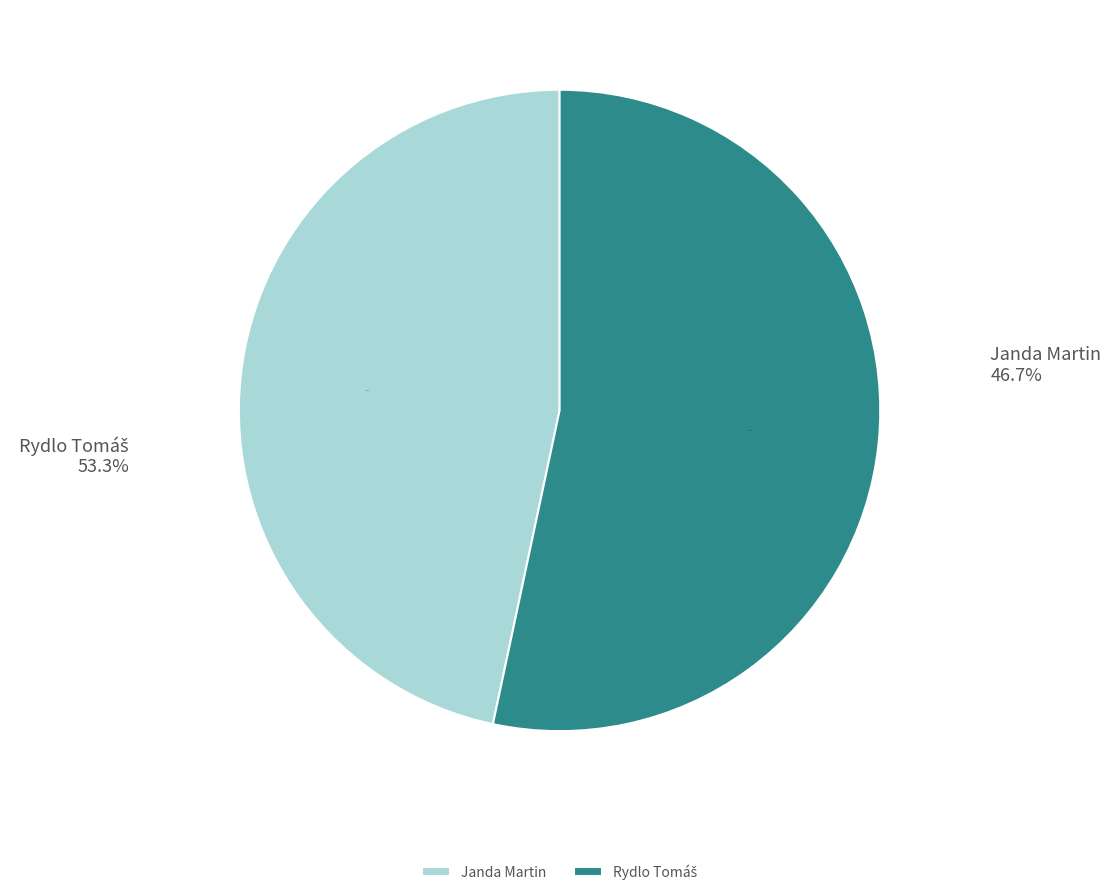

Does Rydlo Tomáš account for over 50% of the chart?

Yes